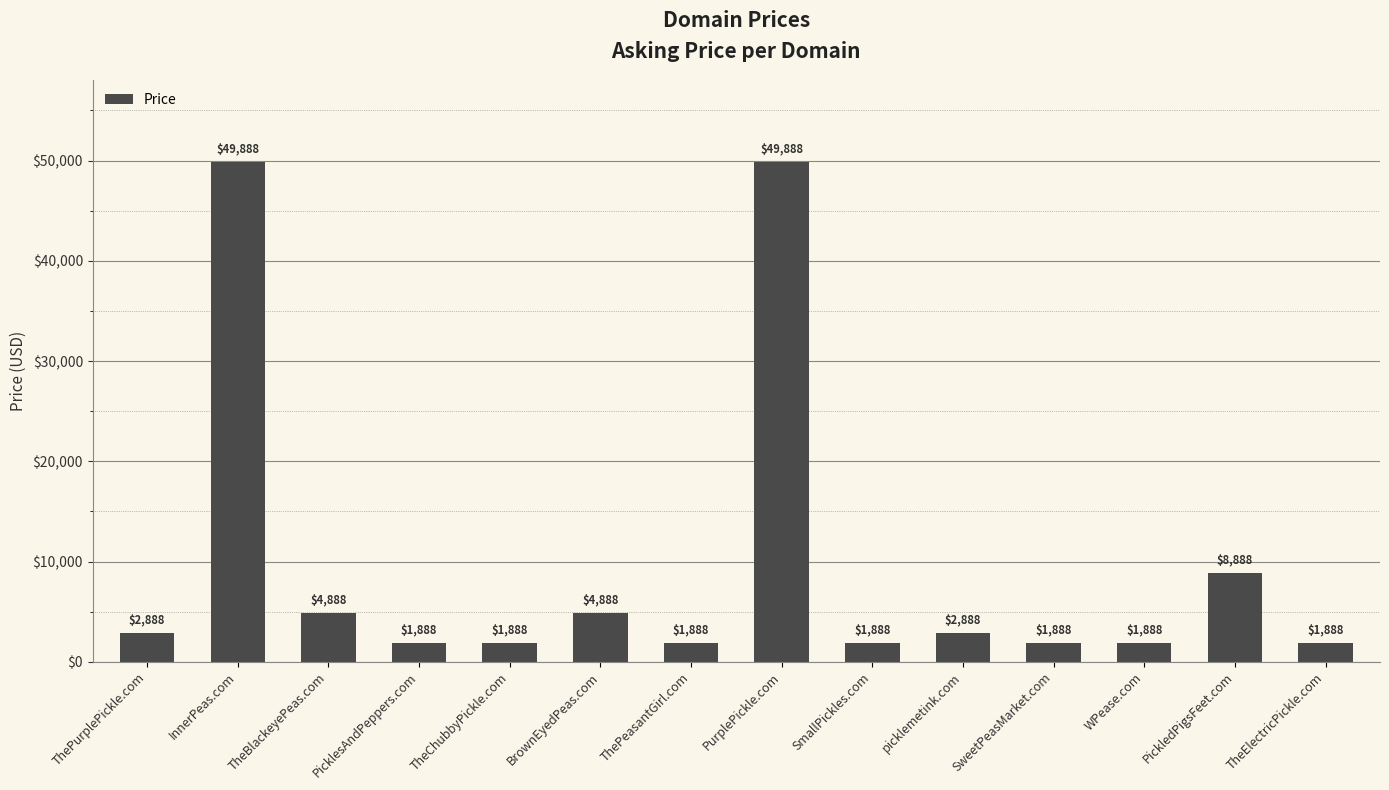

What is the minimum value shown in the chart?

1888